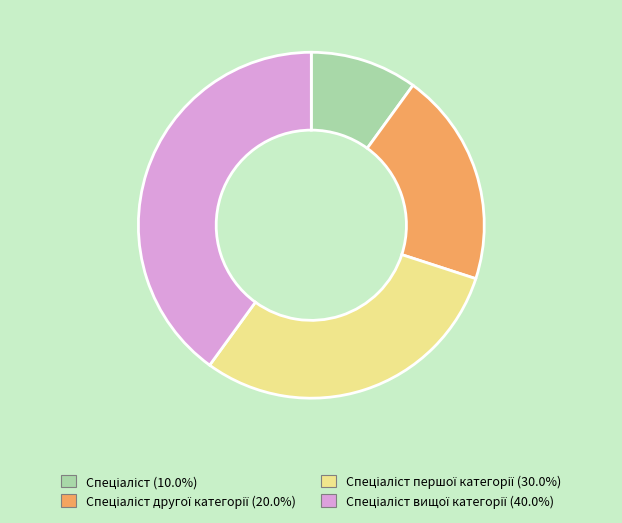

Is there any slice that represents more than half of the pie?

No